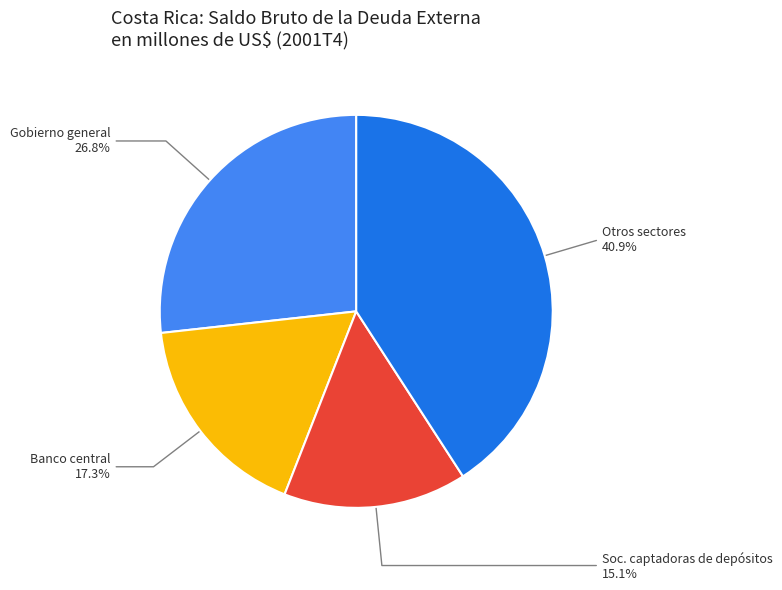

What percentage is NOT represented by Banco central?

82.7%